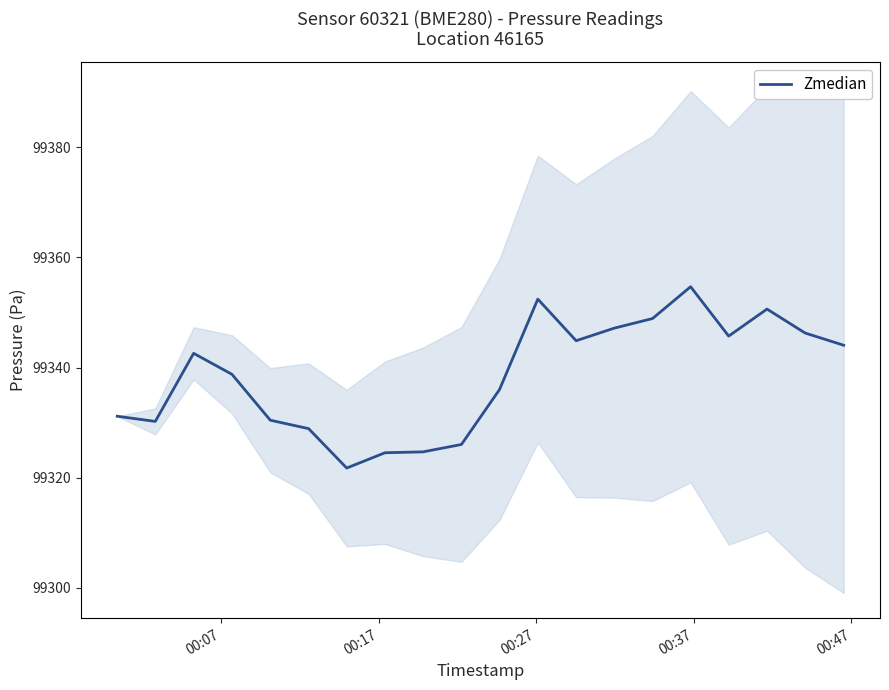

What is the greatest value displayed?

99354.7